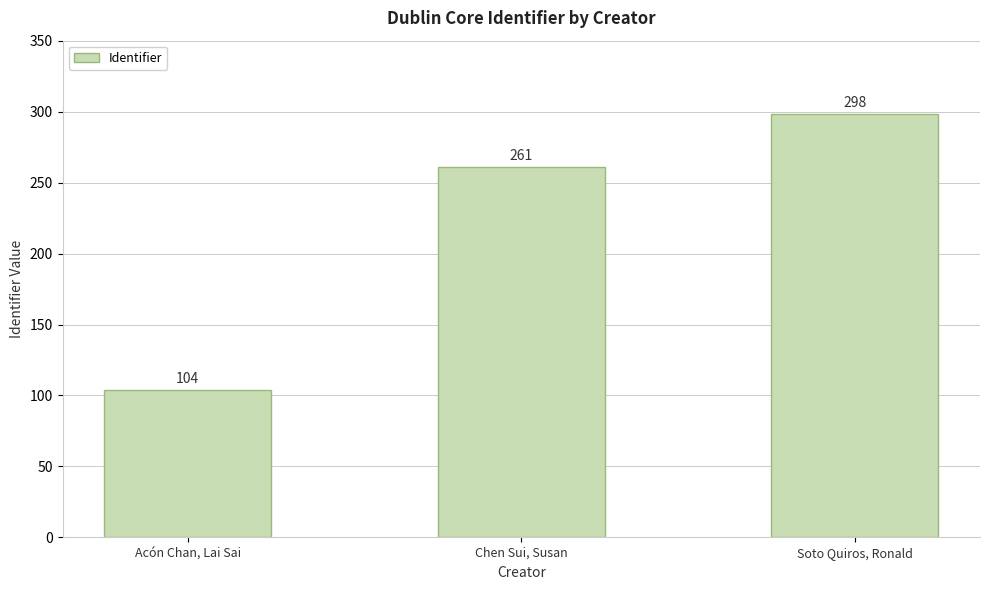

How many values are between 104 and 298?

3